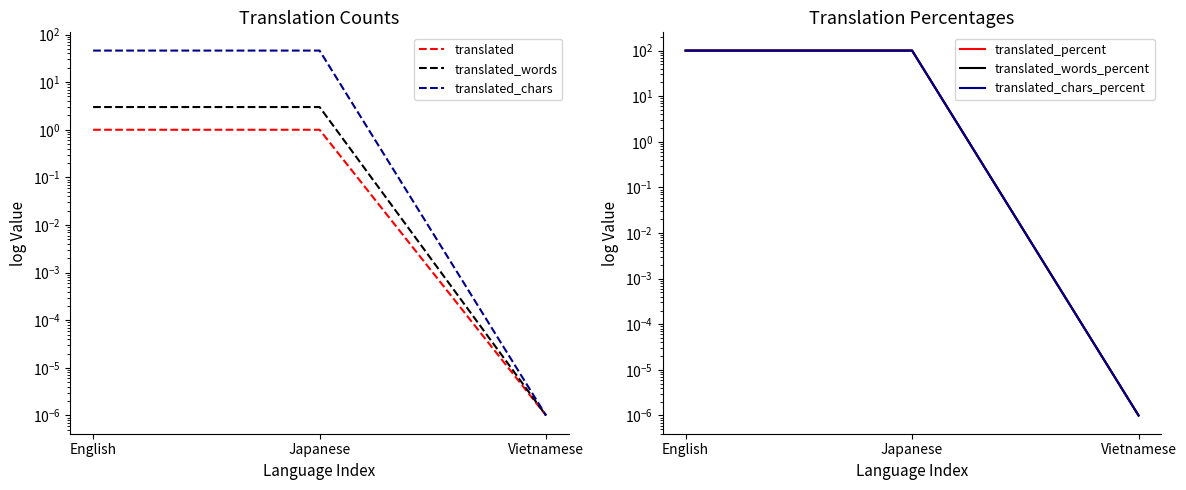

Is this an area chart (filled region under the line)?

No